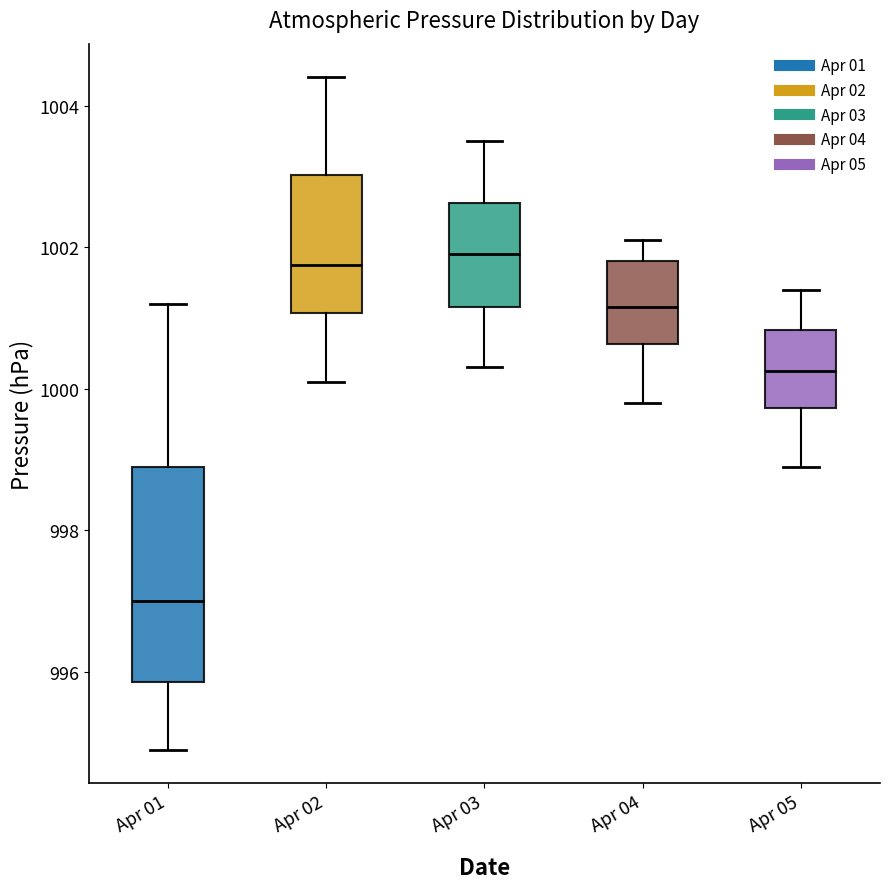

Reading left to right, transcribe this box plot: for each box, give where its median line is, the range the box spans, and where its two whiskers end, as read against the y-axis. The values are not printed on the chart, so give them approximately, as read against the axis.

Apr 01: median 997.0, box 995.8 to 999.0, whiskers 995.0 to 1001.2
Apr 02: median 1001.8, box 1001.0 to 1003.0, whiskers 1000.2 to 1004.4
Apr 03: median 1002.0, box 1001.2 to 1002.6, whiskers 1000.4 to 1003.6
Apr 04: median 1001.2, box 1000.6 to 1001.8, whiskers 999.8 to 1002.2
Apr 05: median 1000.2, box 999.8 to 1000.8, whiskers 999.0 to 1001.4